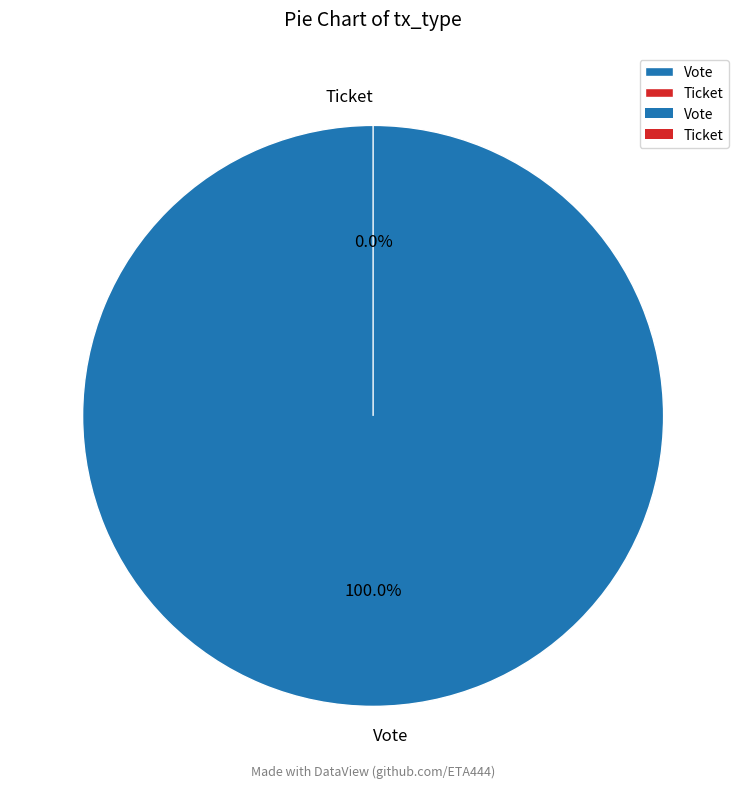

True or false: Vote accounts for 100% of the total.

True